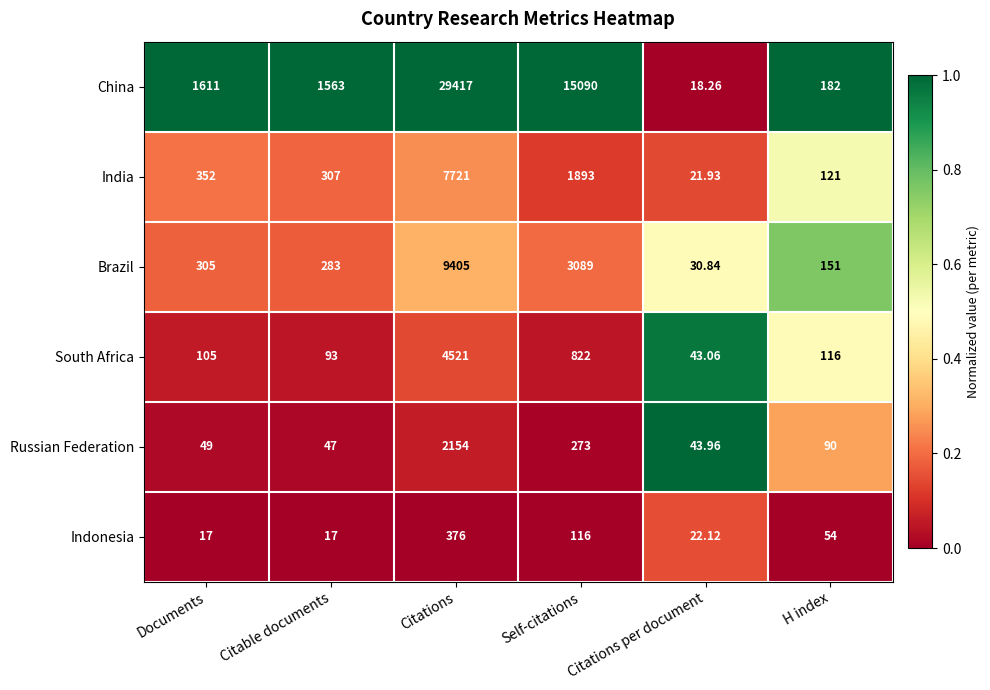

Is the value of Russian Federation at Self-citations greater than the value of India at Citations per document?

Yes